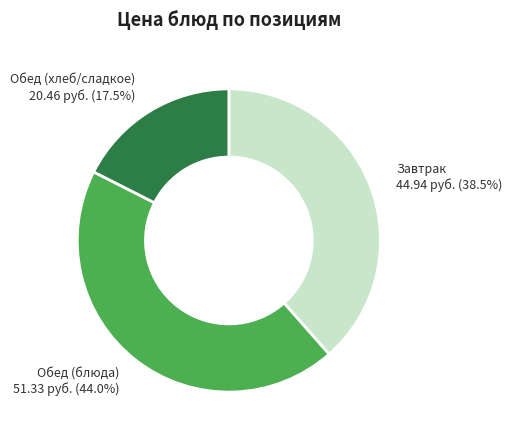

Count the number of slices in the pie.

3